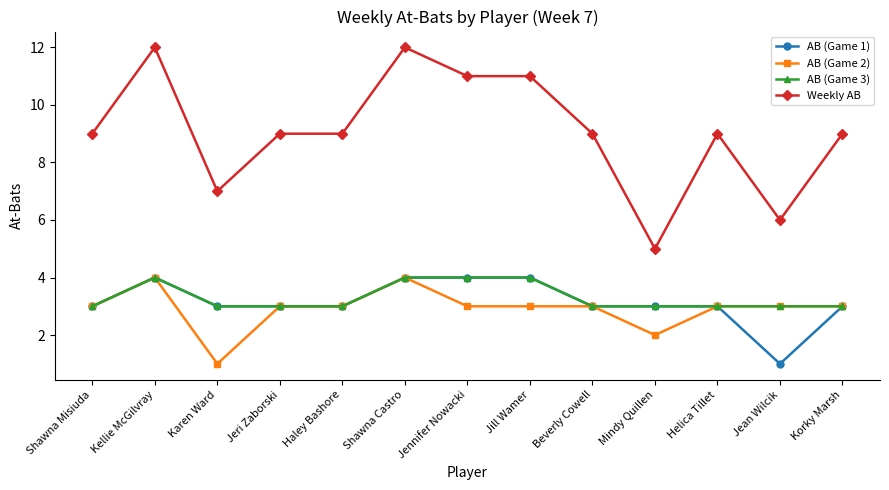

What is the sum of all AB (Game 3) values?

43